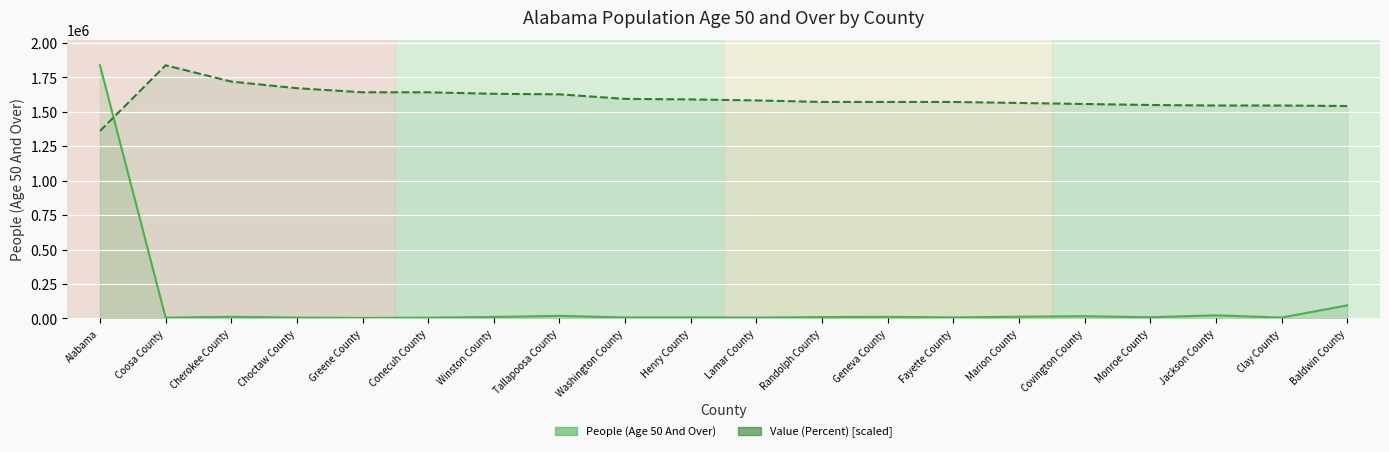

Which label corresponds to the largest value in the chart?

Alabama